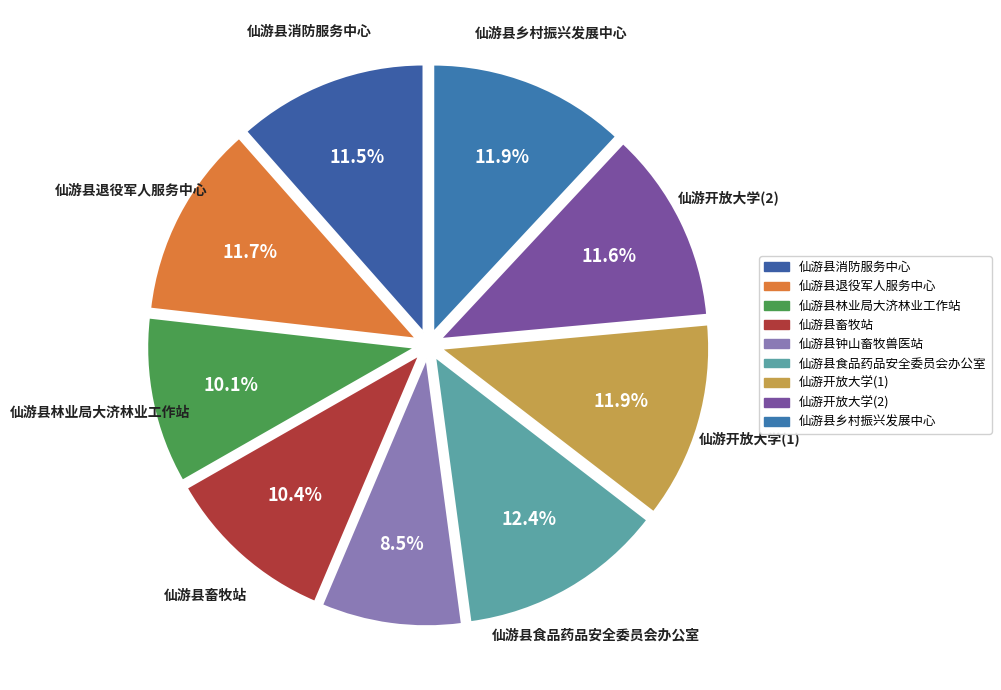

Count the number of slices in the pie.

9